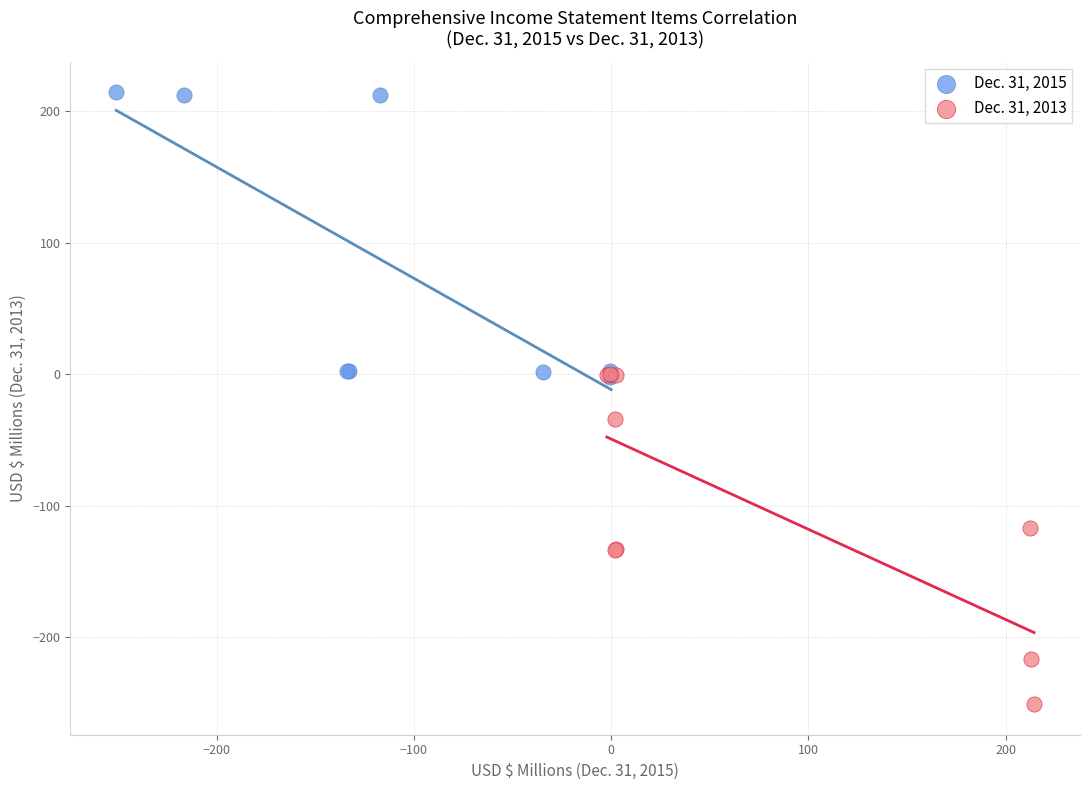

Which series contains the highest Y value?

Dec. 31, 2015